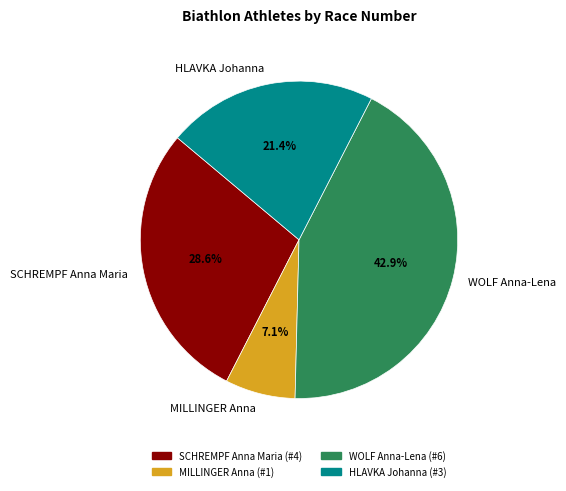

Do SCHREMPF Anna Maria and MILLINGER Anna together represent more than half of the pie?

No